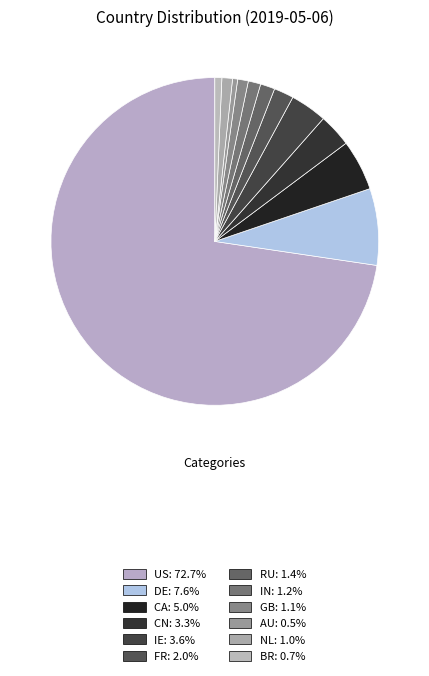

How much of the chart is everything except IE?

96.4%